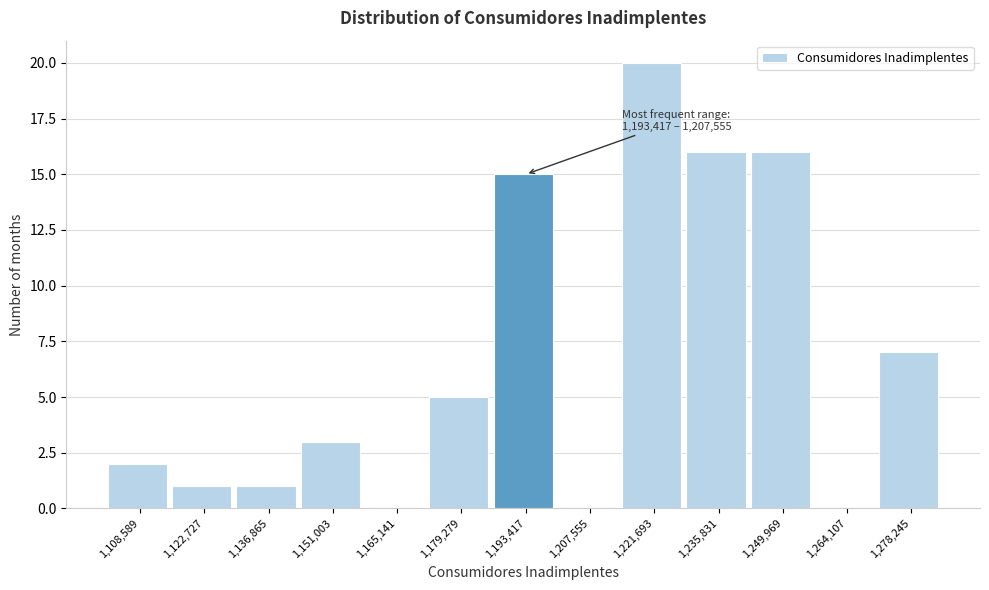

Reading left to right, list all the values displayed in this chart.

1,108,589=2	1,122,727=1	1,136,865=1	1,151,003=3	1,165,141=0	1,179,279=5	1,193,417=15	1,207,555=0	1,221,693=20	1,235,831=16	1,249,969=16	1,264,107=0	1,278,245=7